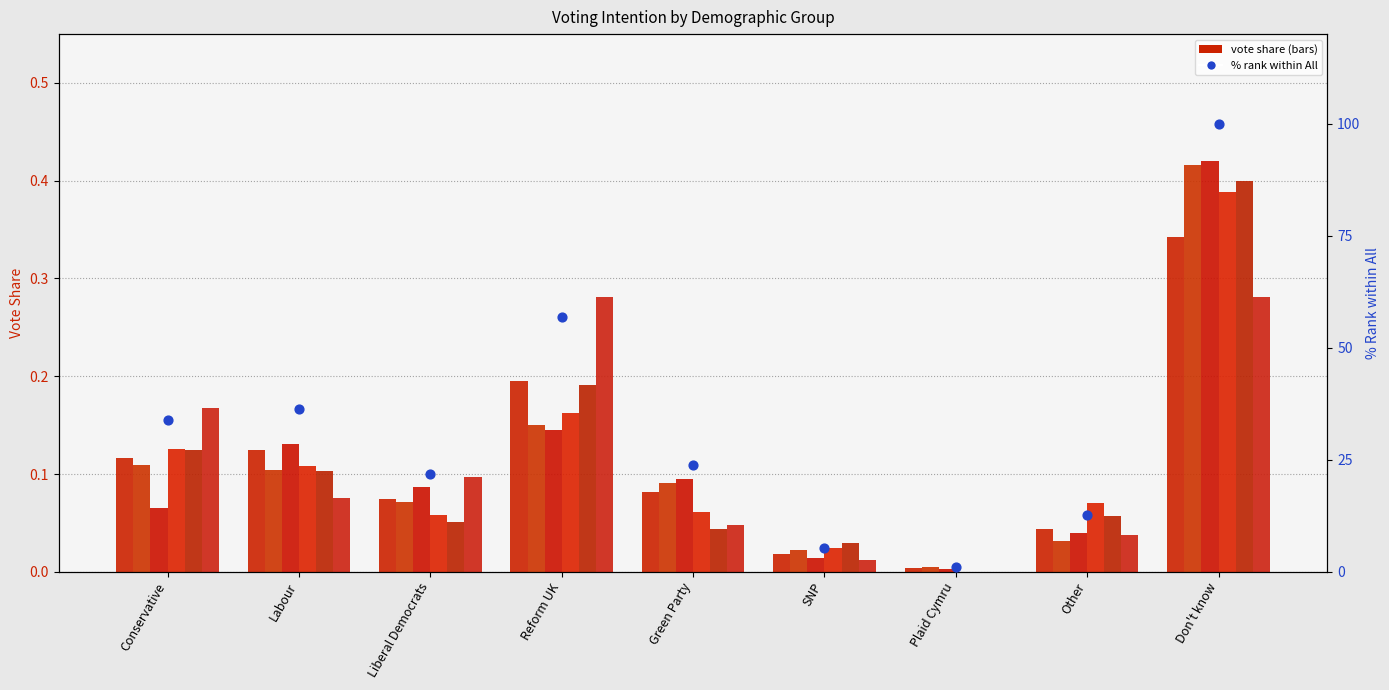

Which series reaches the maximum Y coordinate?

% of All voters